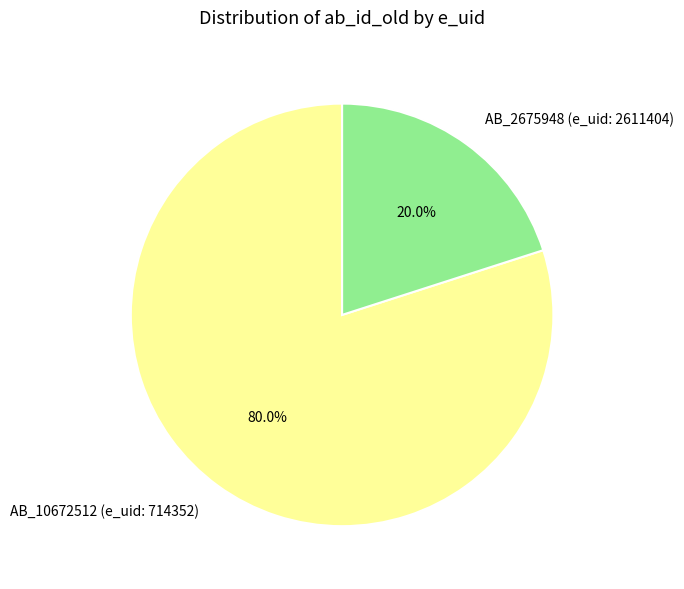

What percentage is the AB_10672512 (e_uid: 714352) slice, to the nearest percent?

80%